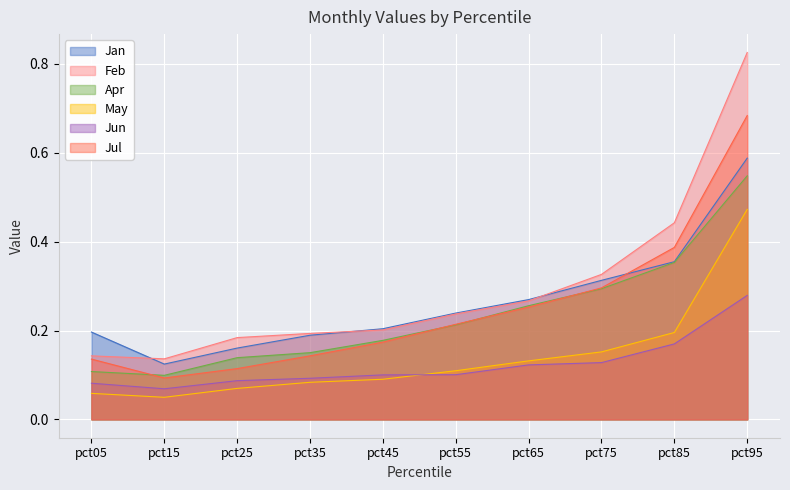

Count the Apr values in the range 0 to 1.

10